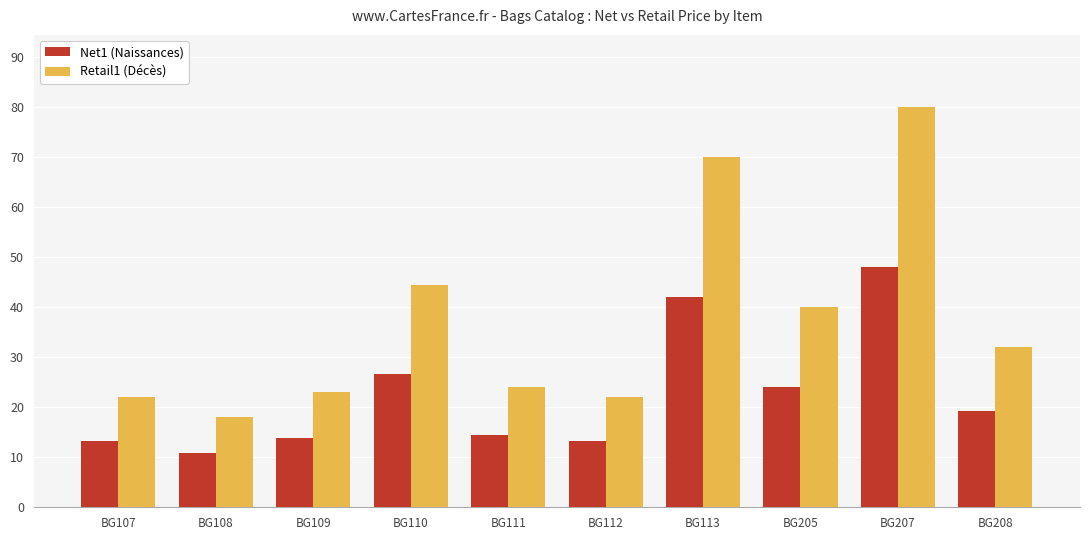

Between BG108 and BG110, which series saw the biggest shift?

Retail1 (Décès)